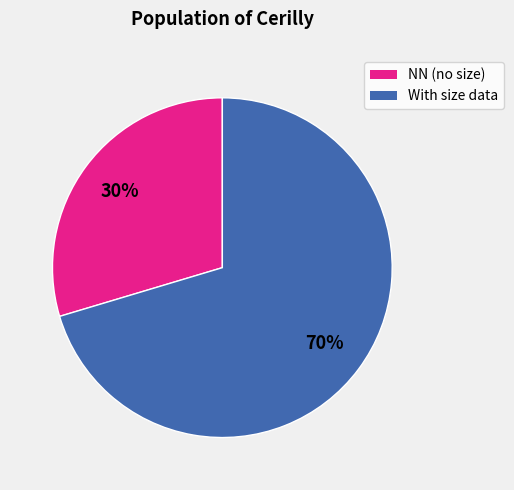

To the nearest percent, what is the average slice percentage?

50%